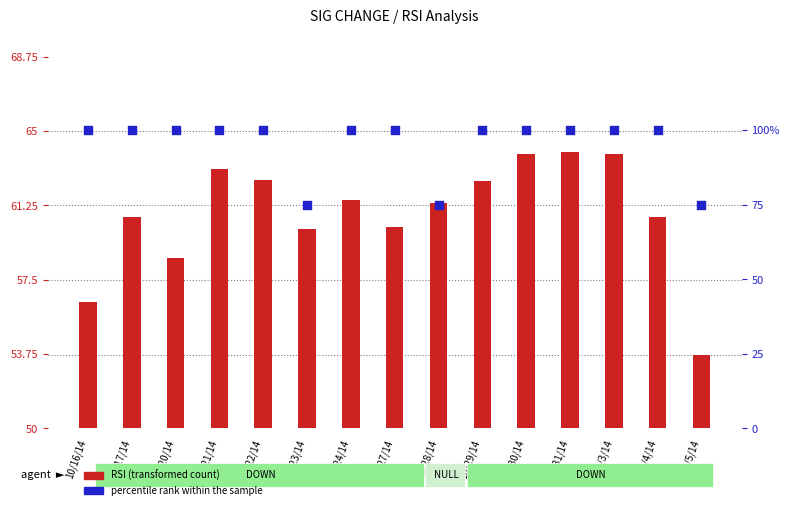

Is the value of RSI (transformed count) at 11/5/14 greater than the value of percentile rank within the sample at 11/4/14?

No